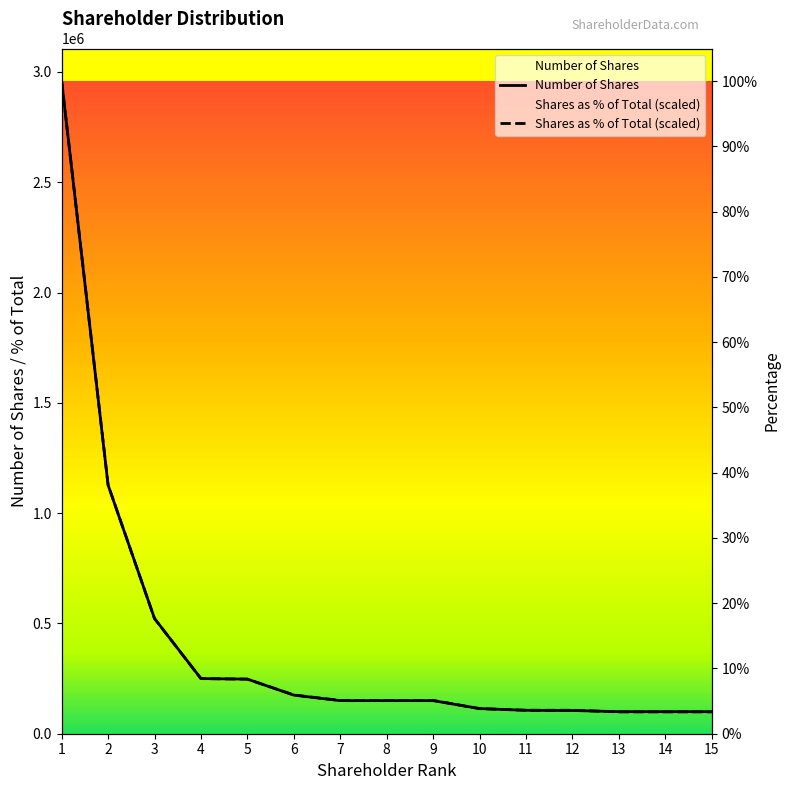

List the labels in order of Number of Shares value, largest first.

1, 2, 3, 4, 5, 6, 7, 8, 9, 10, 11, 12, 13, 14, 15